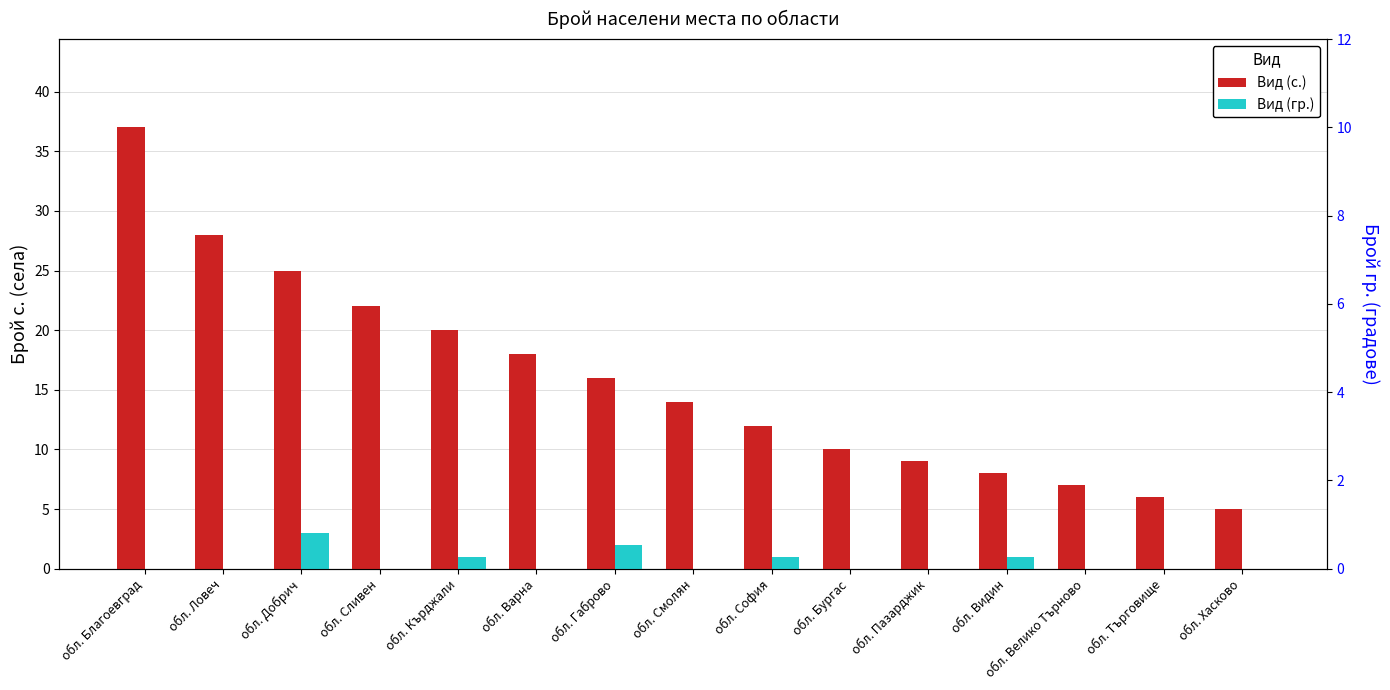

Is it true that Вид (гр.) equals 1 at обл. Видин?

True